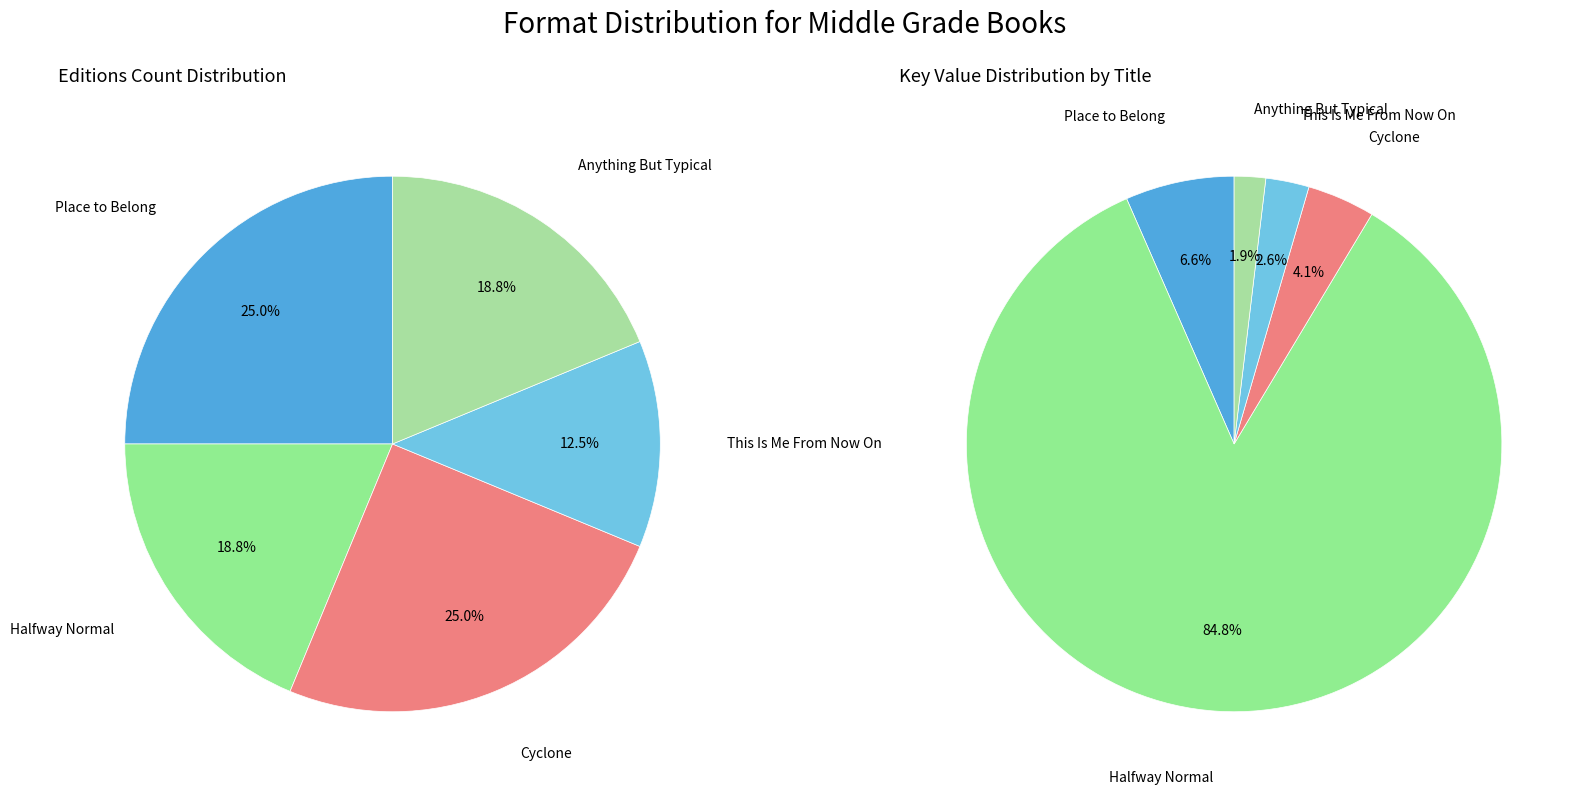

Rank the categories by value from highest to lowest.

Halfway Normal, Place to Belong, Cyclone, This Is Me From Now On, Anything But Typical